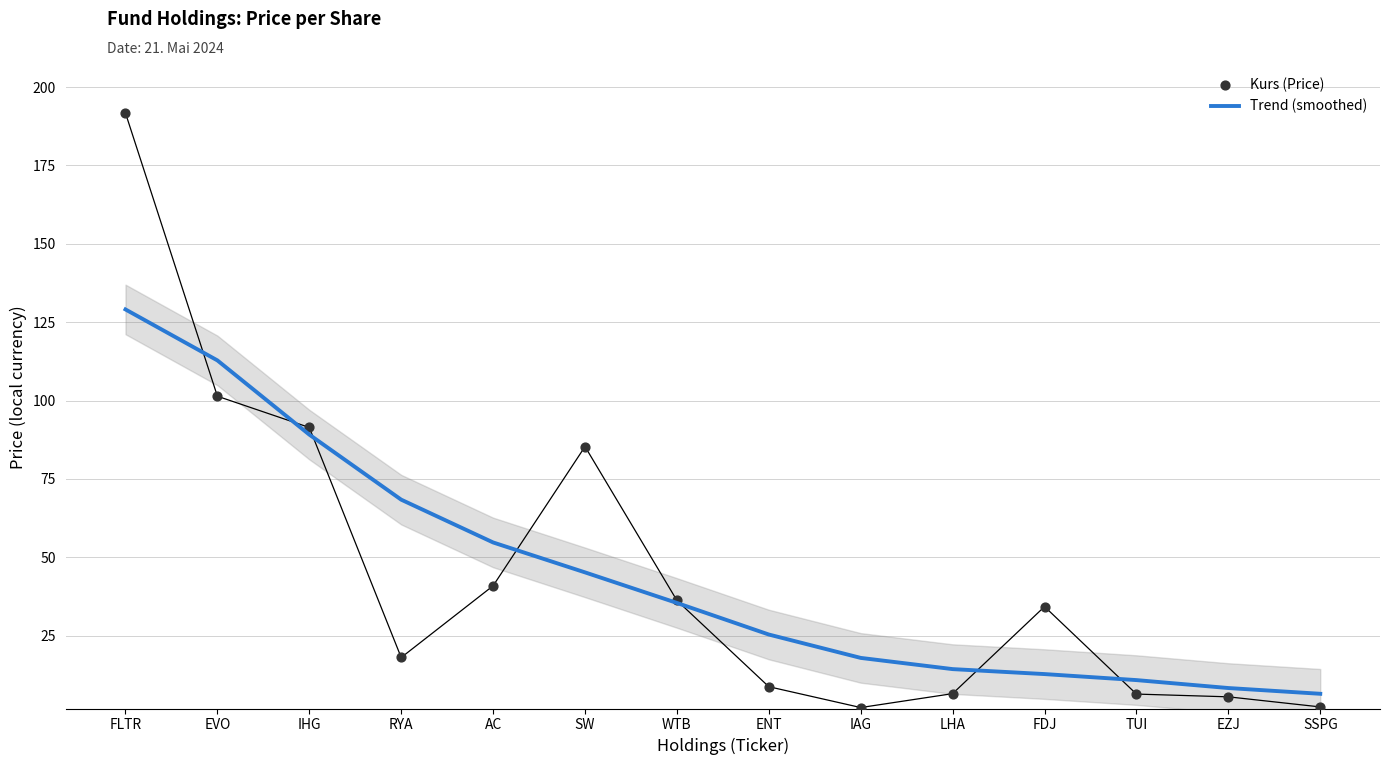

What is the total value across all series at SSPG?

8.7